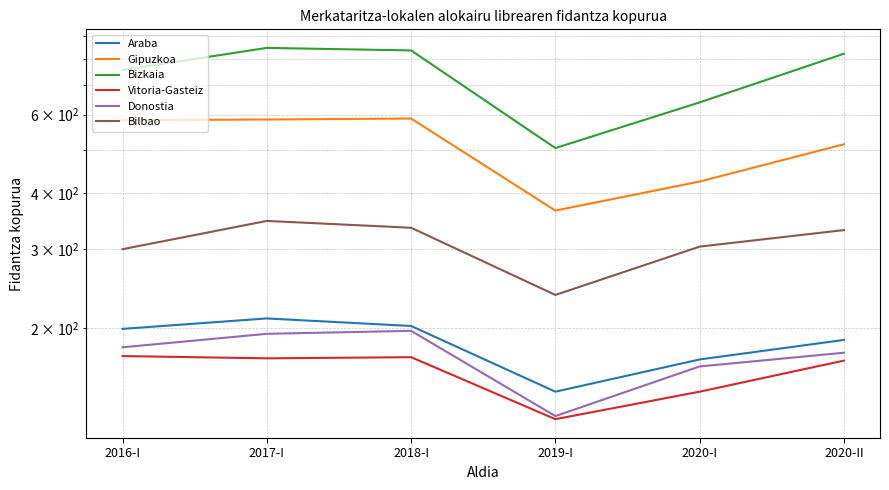

At how many categories does at least one series exceed 160?

6